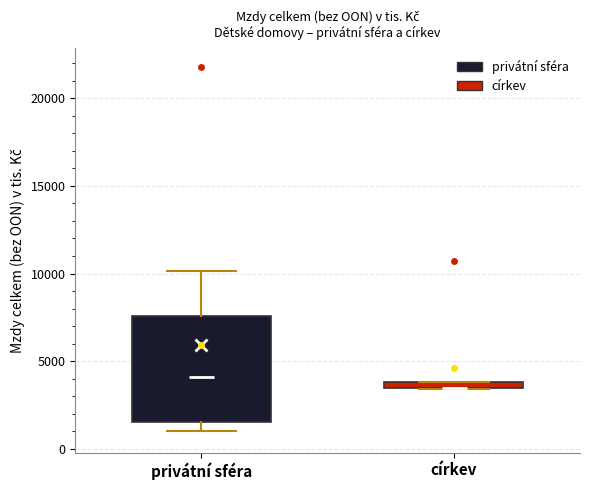

Where does the median line of the box for privátní sféra sit on the y-axis? The values are not printed on the chart, so give them approximately, as read against the axis.

4000